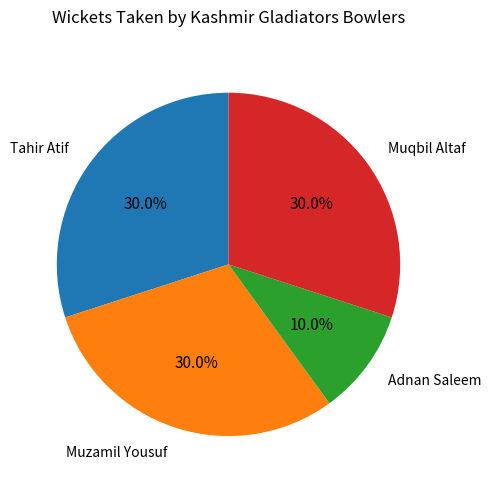

Is there any slice that represents more than half of the pie?

No